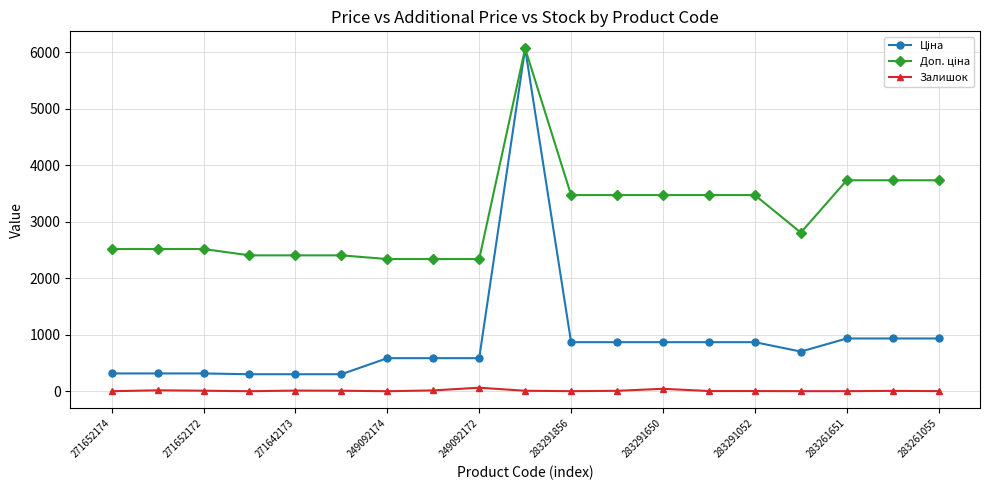

True or false: Залишок has more than 1 interior local peaks.

True